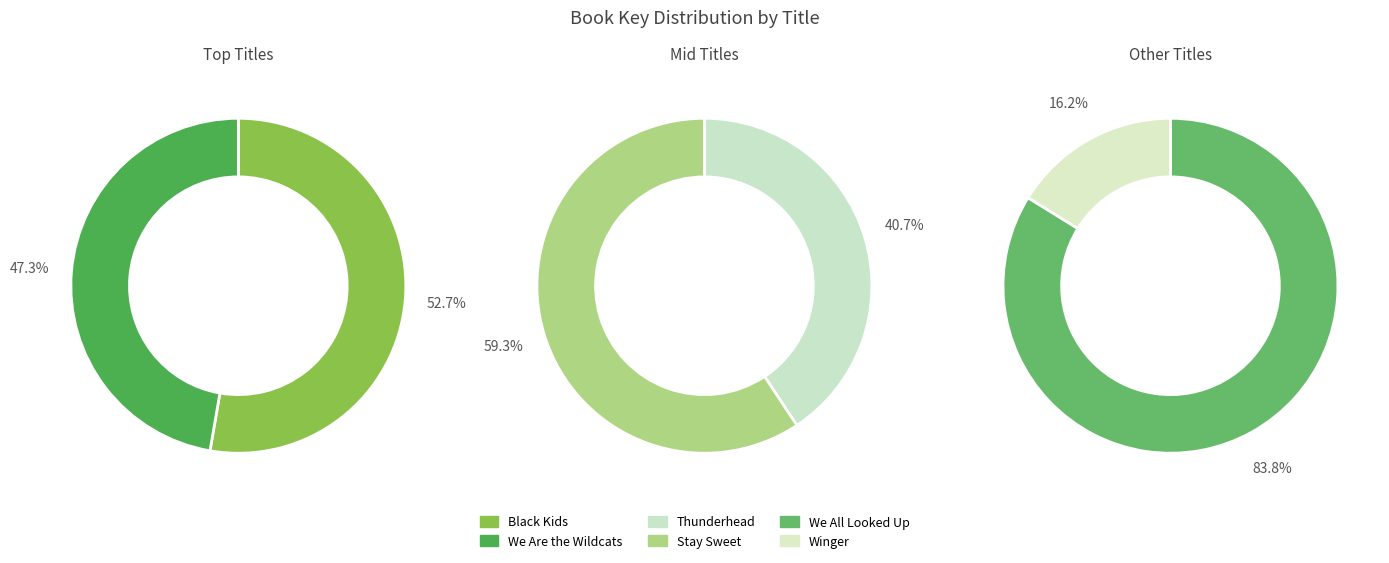

Which slice is the largest?

We All Looked Up